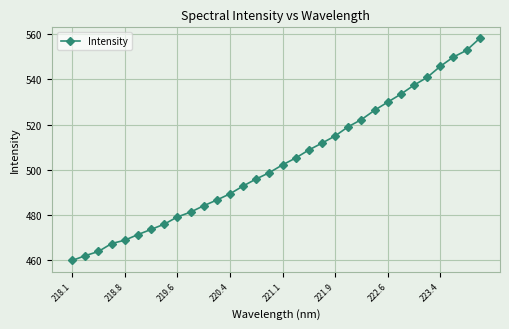

True or false: the data has more than 2 interior local peaks.

False